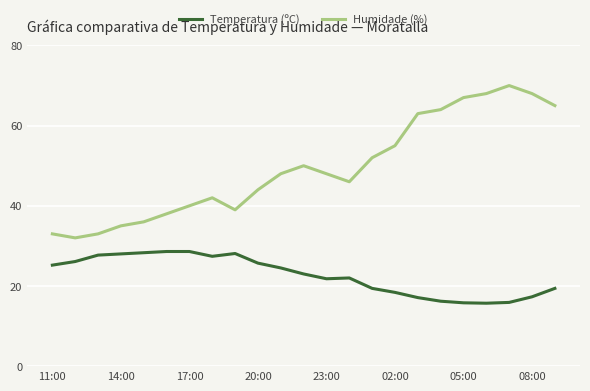

List the series in order of their overall mean, lowest first.

Temperatura (ºC), Humidade (%)